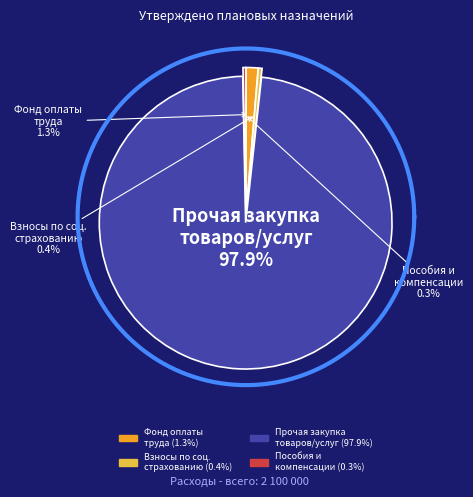

To the nearest percent, what portion does Прочая закупка товаров, работ и услуг represent?

98%